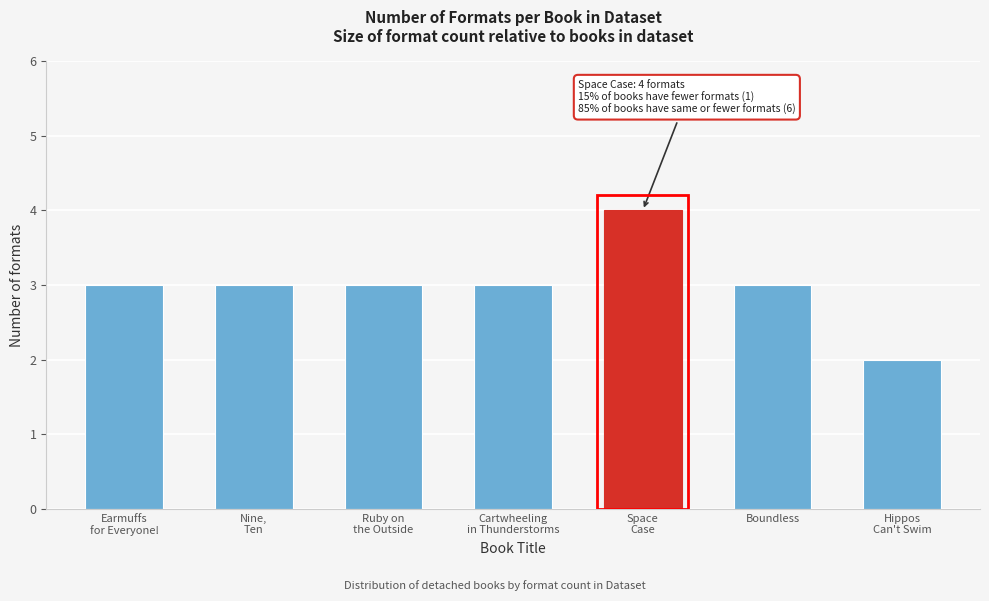

Reading left to right, list all the values displayed in this chart.

3	3	3	3	4	3	2